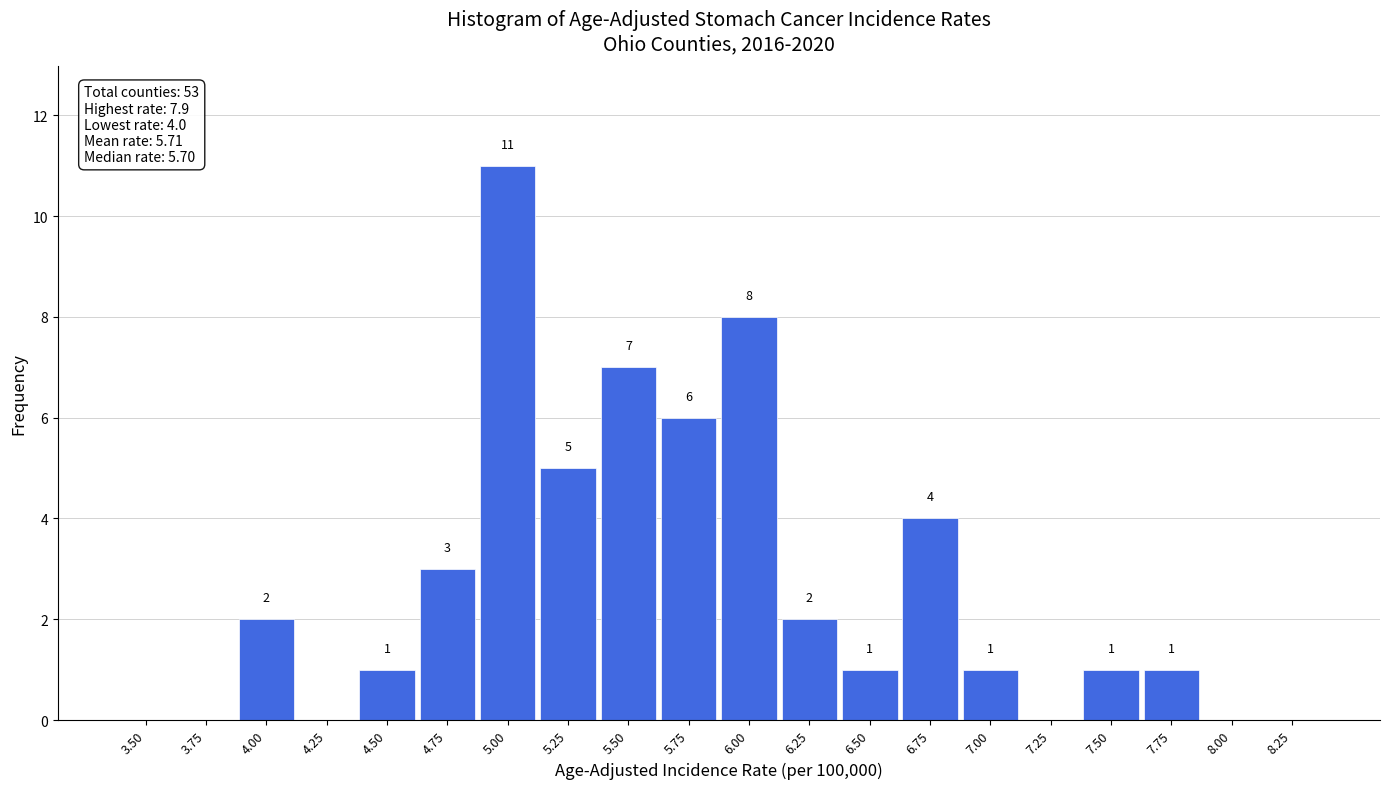

Reading left to right, transcribe all the data shown in this chart.

3.50=0	3.75=0	4.00=2	4.25=0	4.50=1	4.75=3	5.00=11	5.25=5	5.50=7	5.75=6	6.00=8	6.25=2	6.50=1	6.75=4	7.00=1	7.25=0	7.50=1	7.75=1	8.00=0	8.25=0